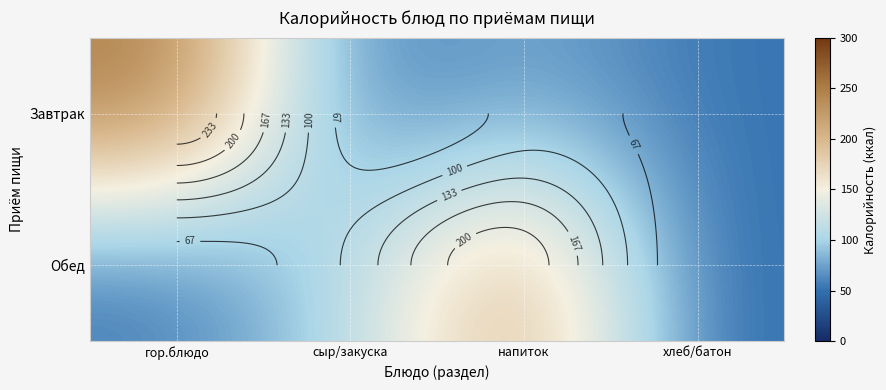

What is the average value of the Обед series?

106.7